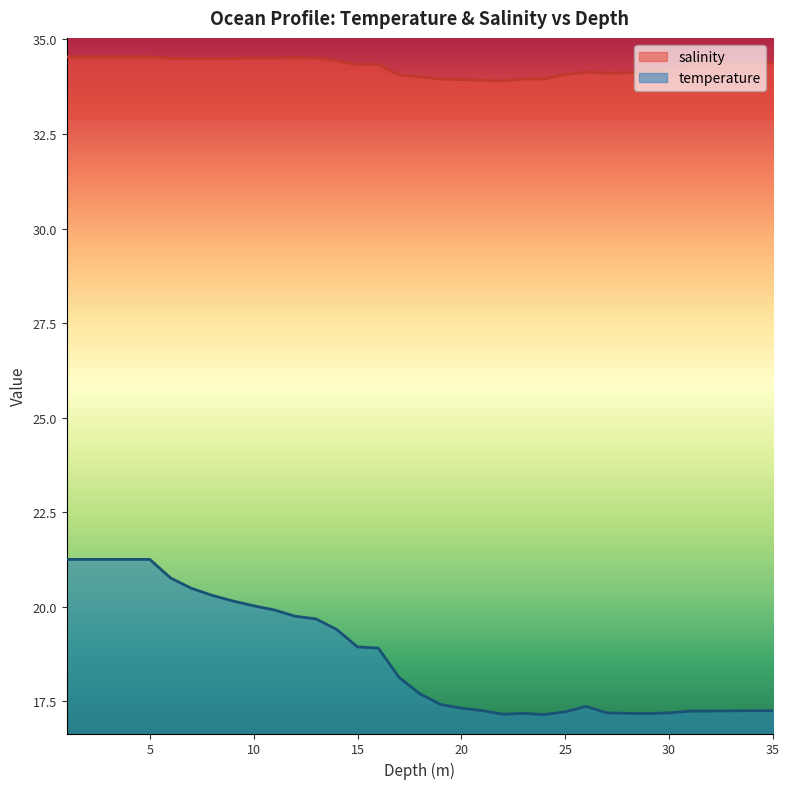

Reading left to right, list all the values displayed in this chart.

salinity: 34.5	34.5	34.5	34.5	34.5	34.5	34.5	34.5	34.5	34.5	34.5	34.5	34.5	34.4	34.3	34.3	34.1	34.0	33.9	33.9	33.9	33.9	34.0	34.0	34.1	34.1	34.1	34.1	34.2	34.2	34.3	34.4	34.4	34.4	34.4
temperature: 21.3	21.3	21.3	21.3	21.3	20.8	20.5	20.3	20.2	20.0	19.9	19.8	19.7	19.4	18.9	18.9	18.1	17.7	17.4	17.3	17.3	17.2	17.2	17.2	17.2	17.4	17.2	17.2	17.2	17.2	17.2	17.2	17.3	17.3	17.3